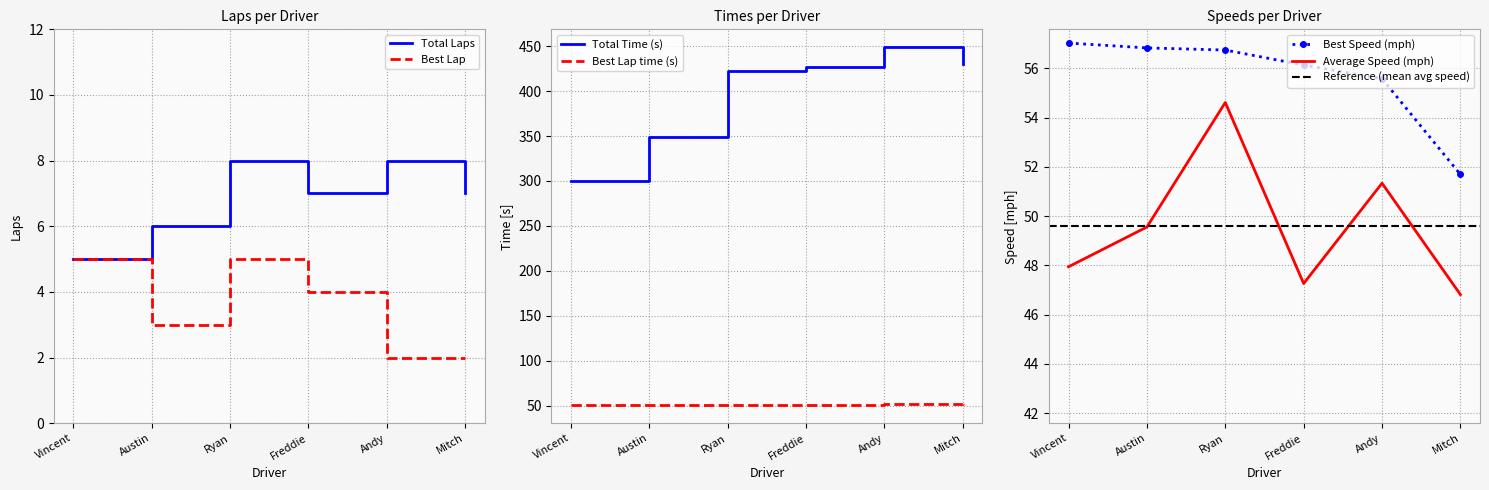

True or false: Total Laps has more than 2 points higher than both neighbors.

False